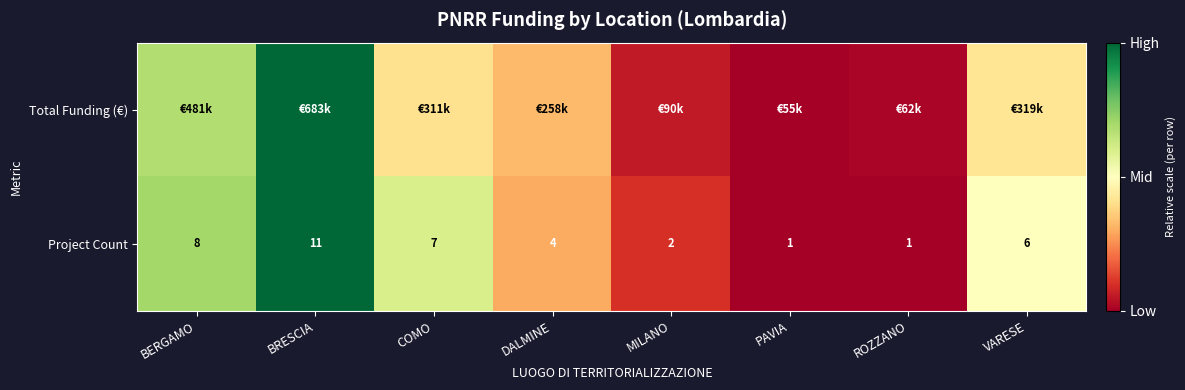

Where is Project Count nearest to the value 6?

VARESE